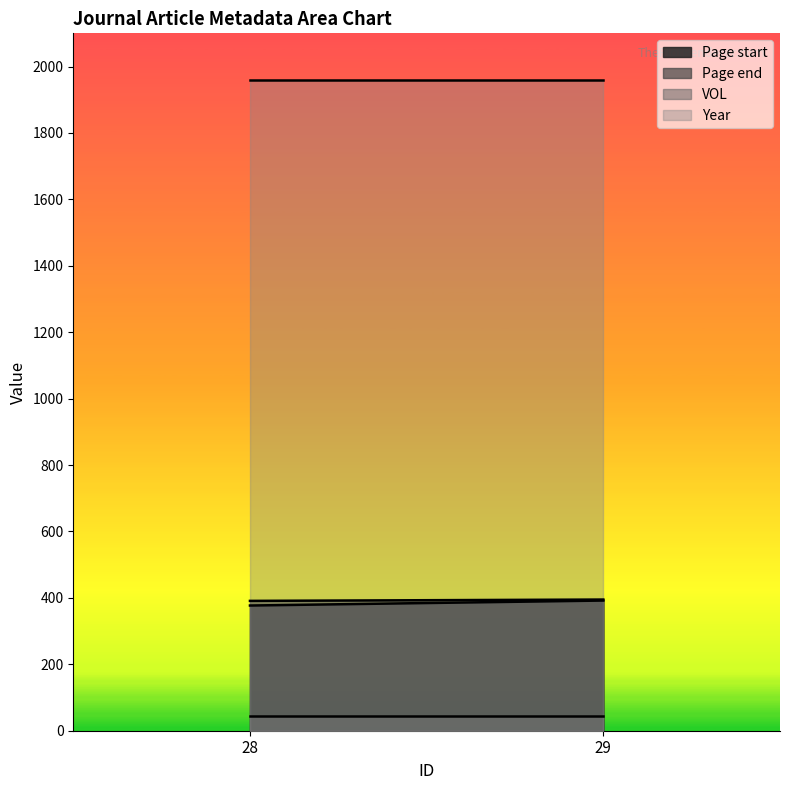

What is the spread (max minus min) of values at 28?

1913